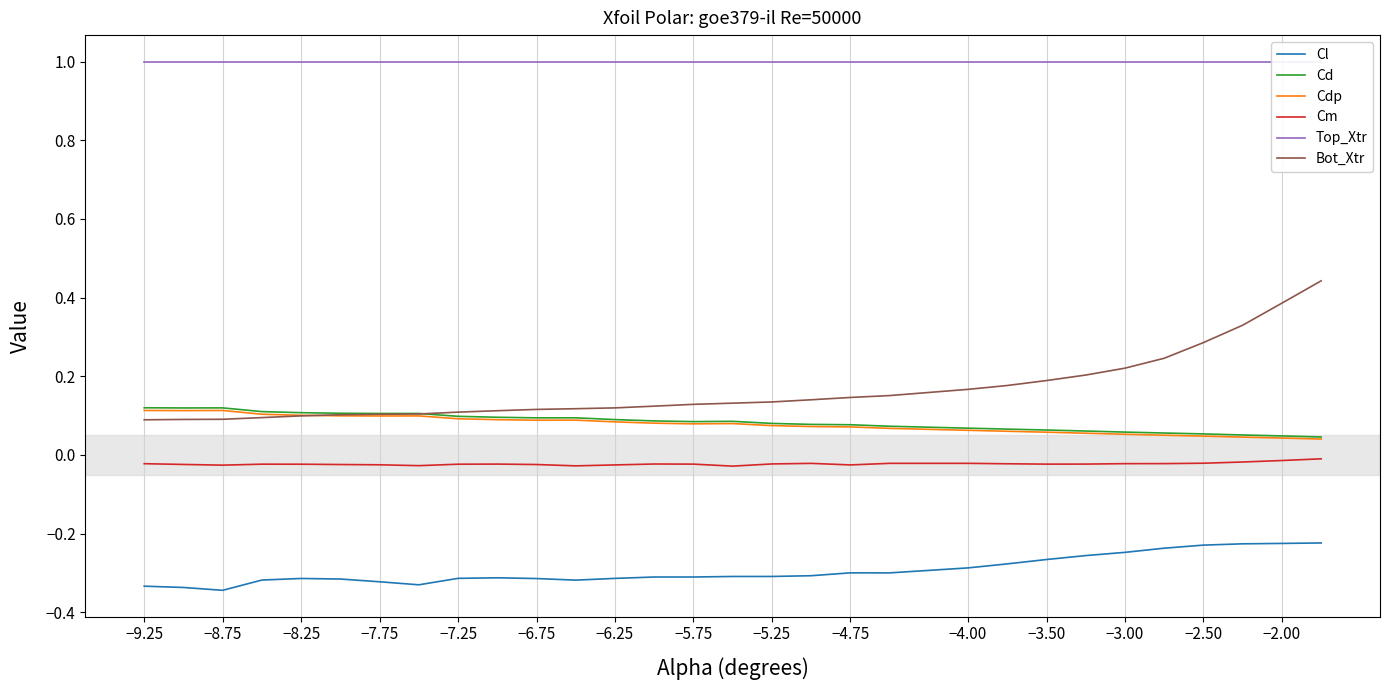

Is it true that Cdp equals 0.0 at −3.50?

False